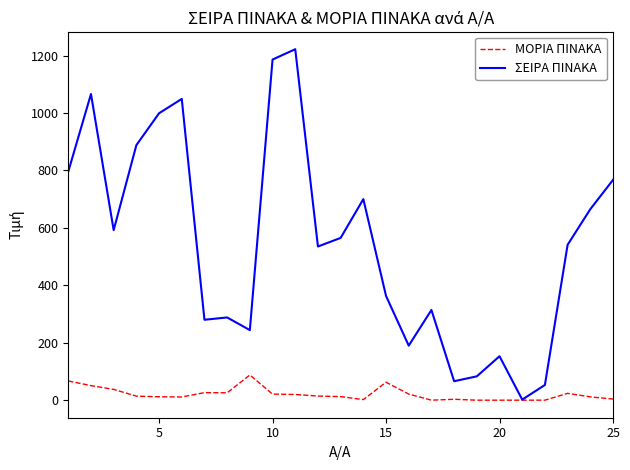

List the series in order of their peak value, lowest first.

ΜΟΡΙΑ ΠΙΝΑΚΑ, ΣΕΙΡΑ ΠΙΝΑΚΑ